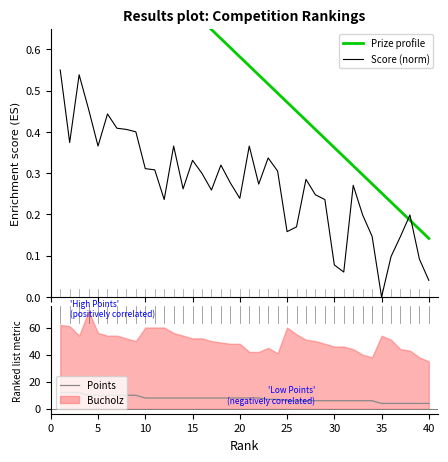

Is this an area chart (filled region under the line)?

No